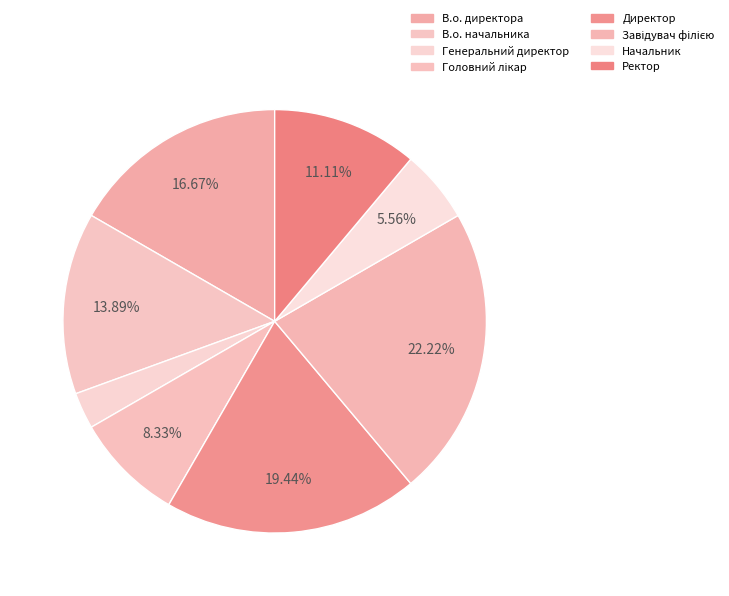

How many segments does this pie chart have?

8